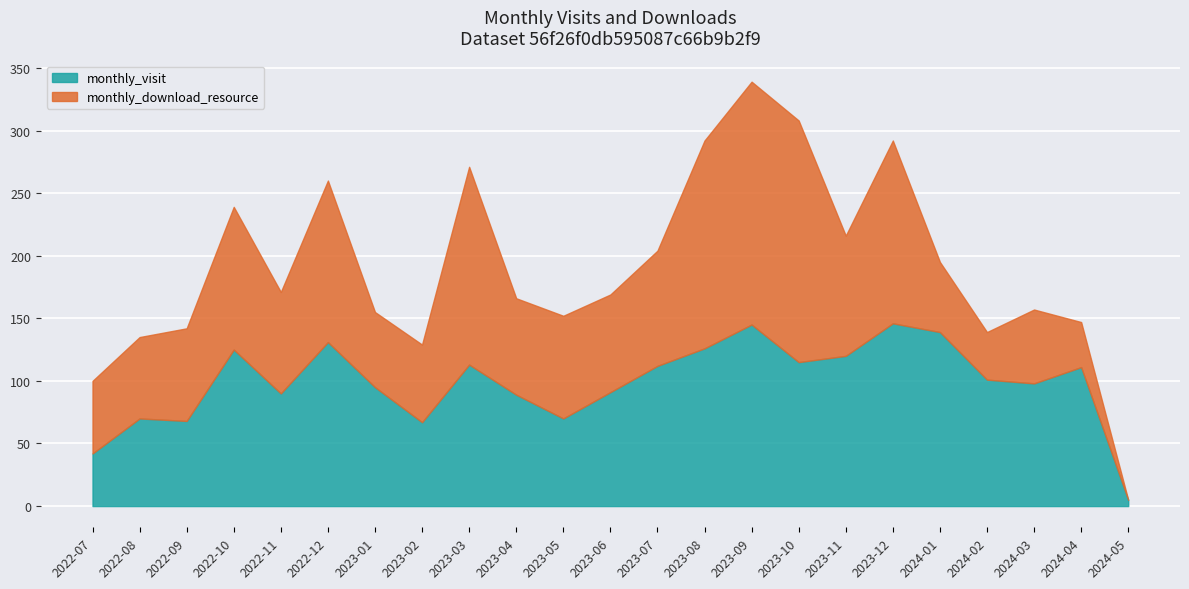

Which has a higher value, 2023-08 or 2022-10?

2023-08